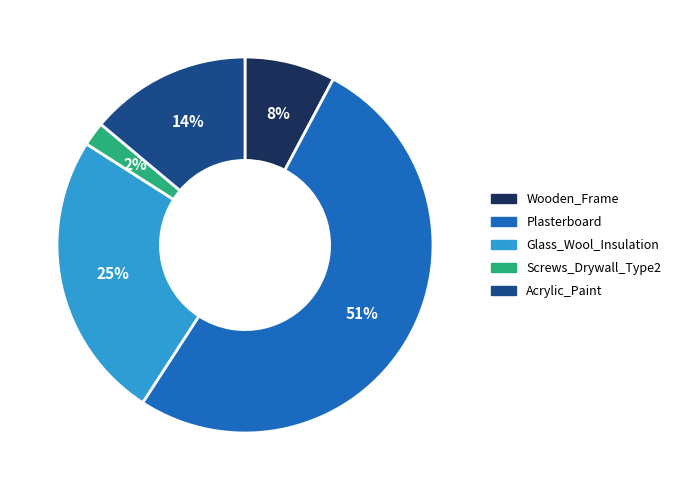

Between Plasterboard and Glass_Wool_Insulation, which is larger?

Plasterboard